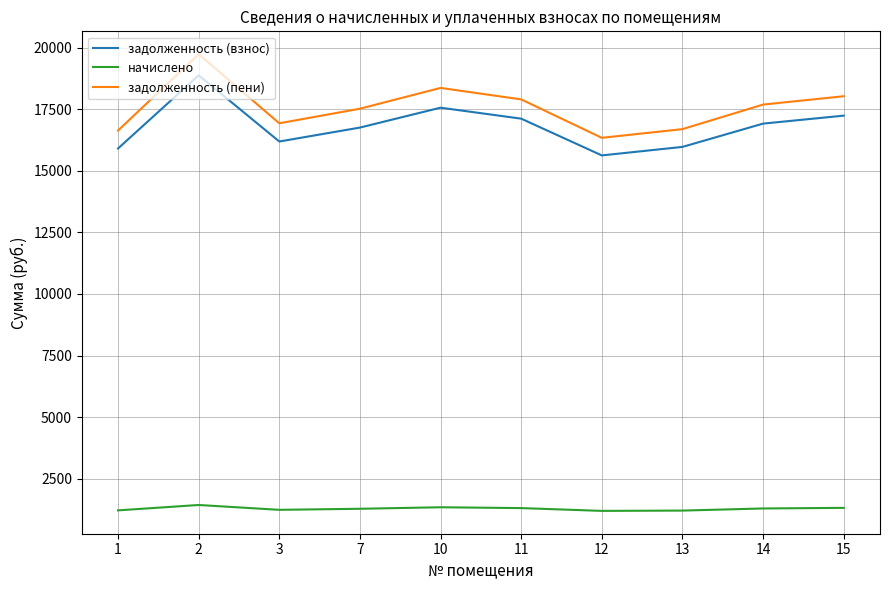

The задолженность (пени) series shows 31531.7 at 15. True or false?

False